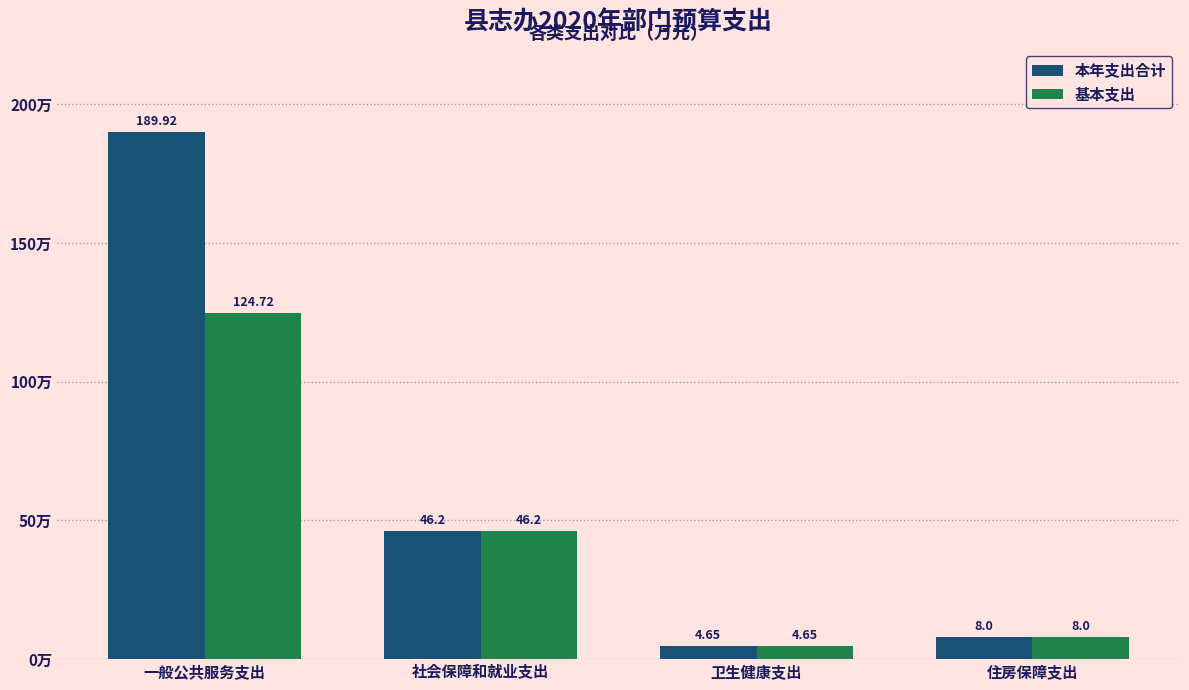

What is the highest value of the 基本支出 series?

124.7